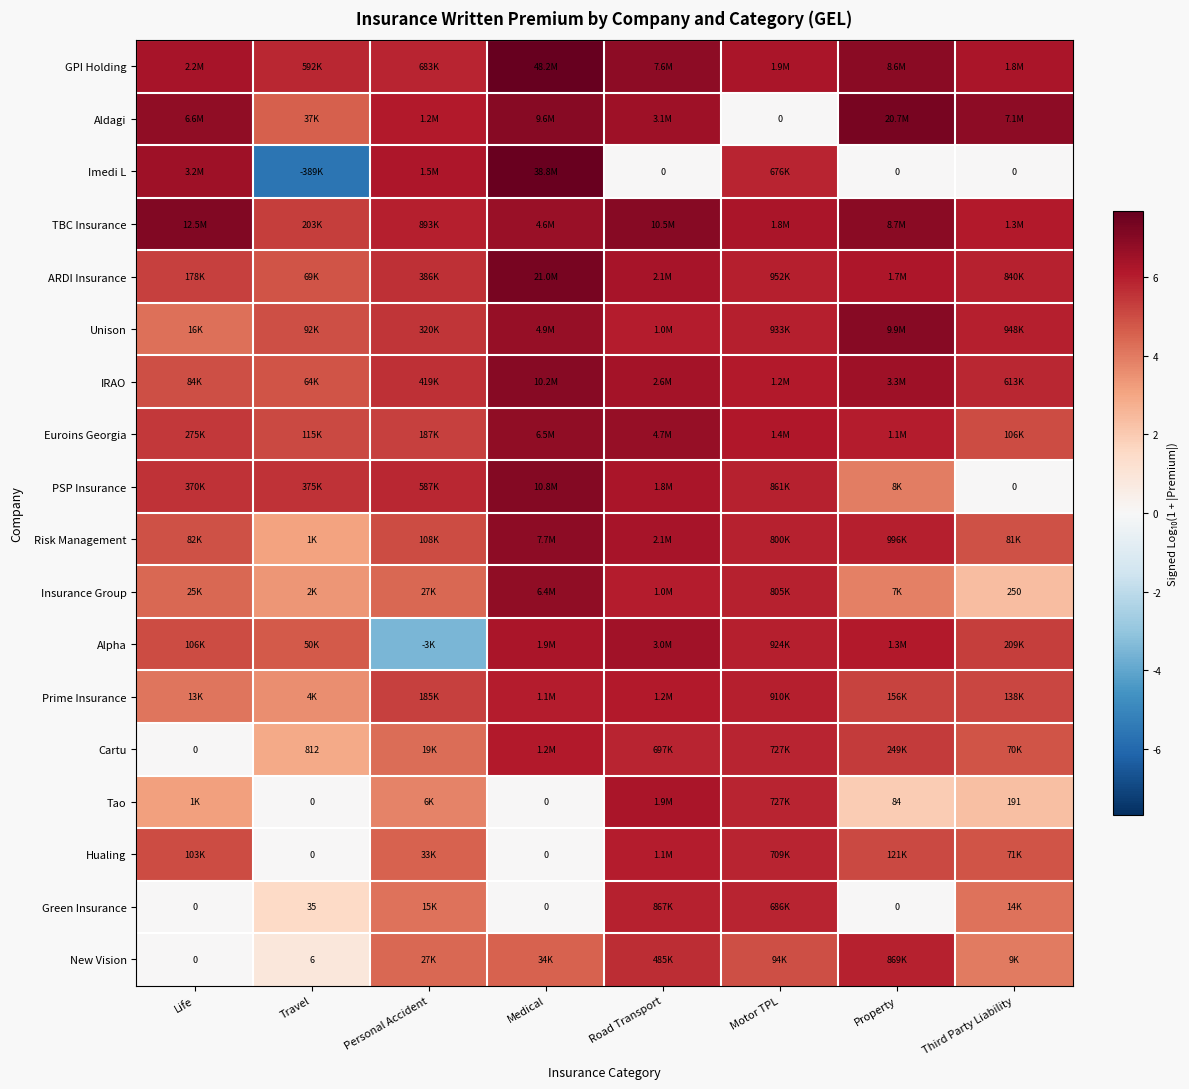

What is the maximum value for GPI Holding?

7.7